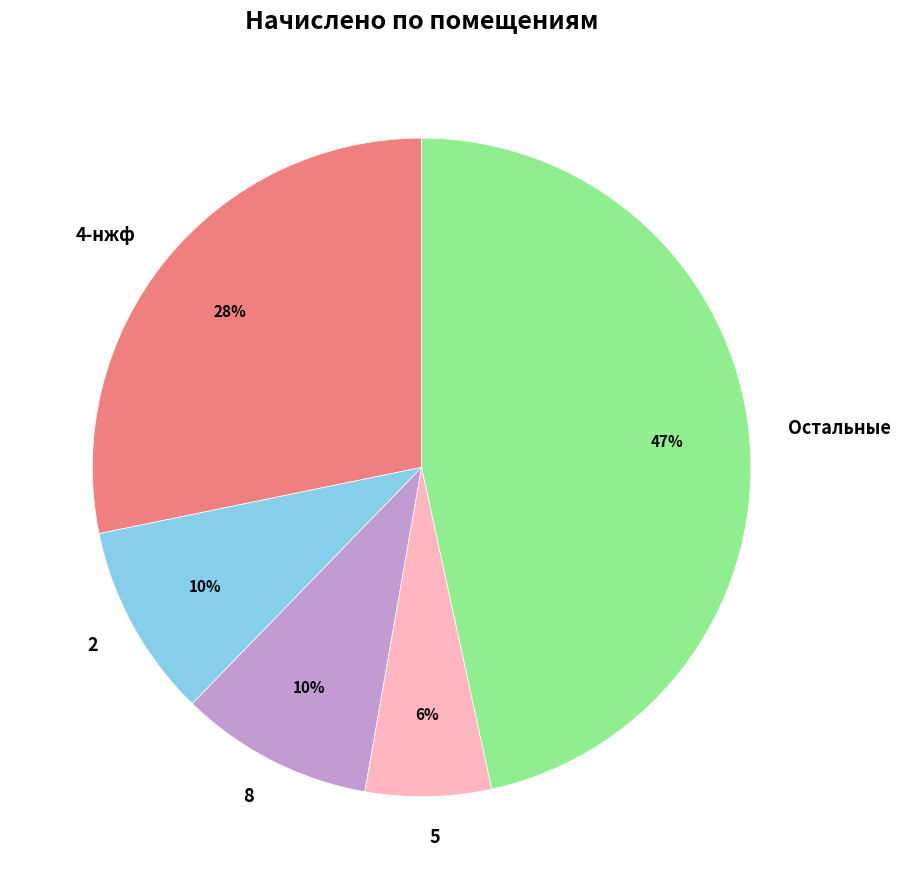

What is the largest slice in the pie chart?

Остальные